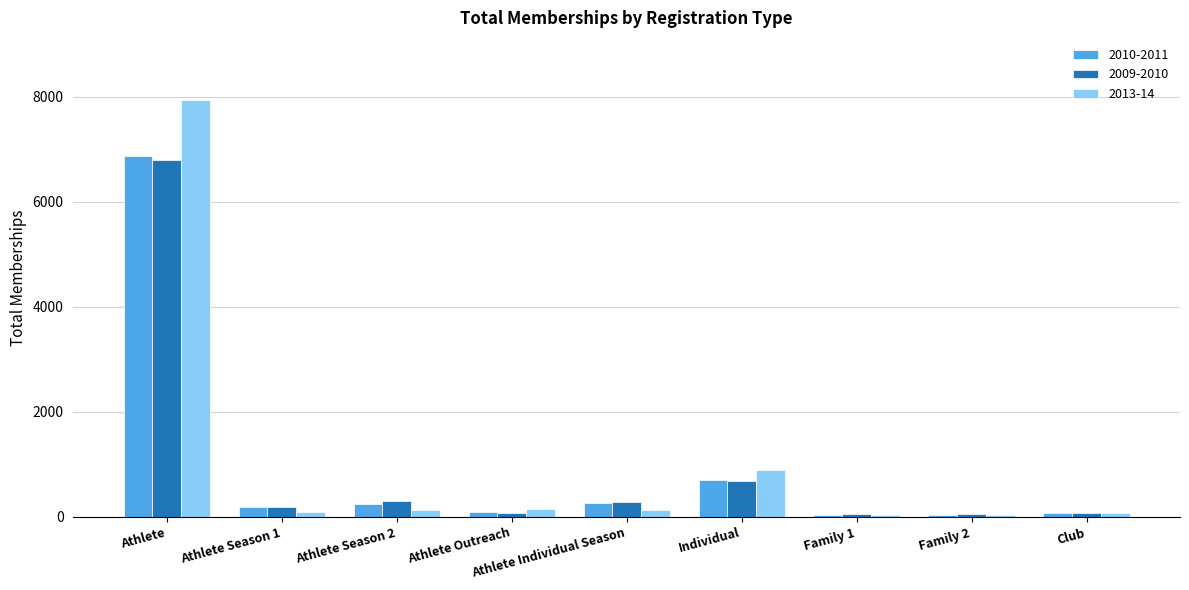

Does the chart contain stacked bars?

No